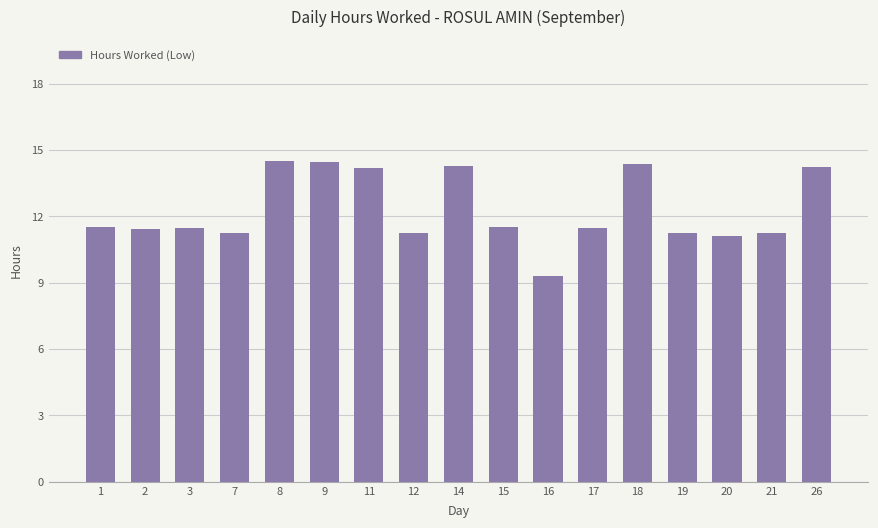

How many bars are there in total?

17